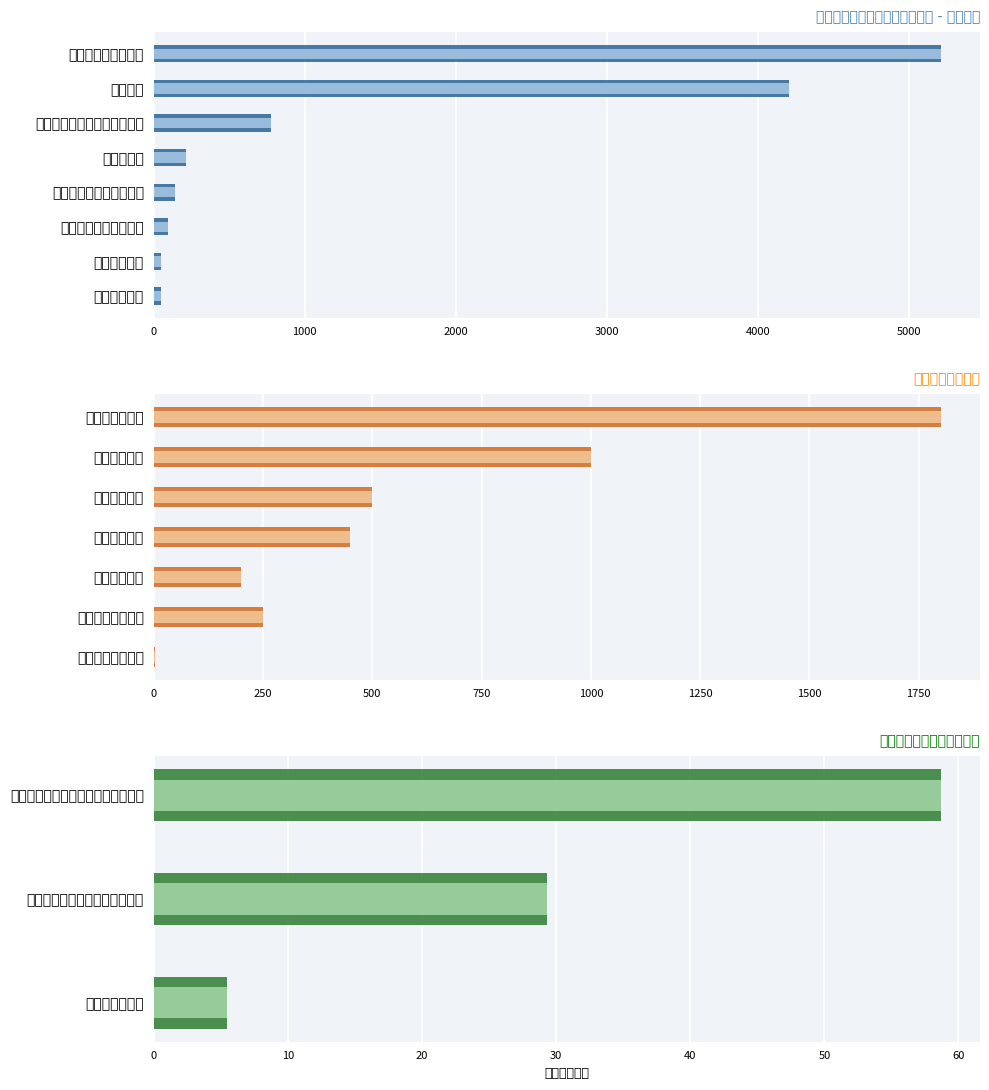

What is the value of the 总计 bar at the 3rd from the left?

5.5